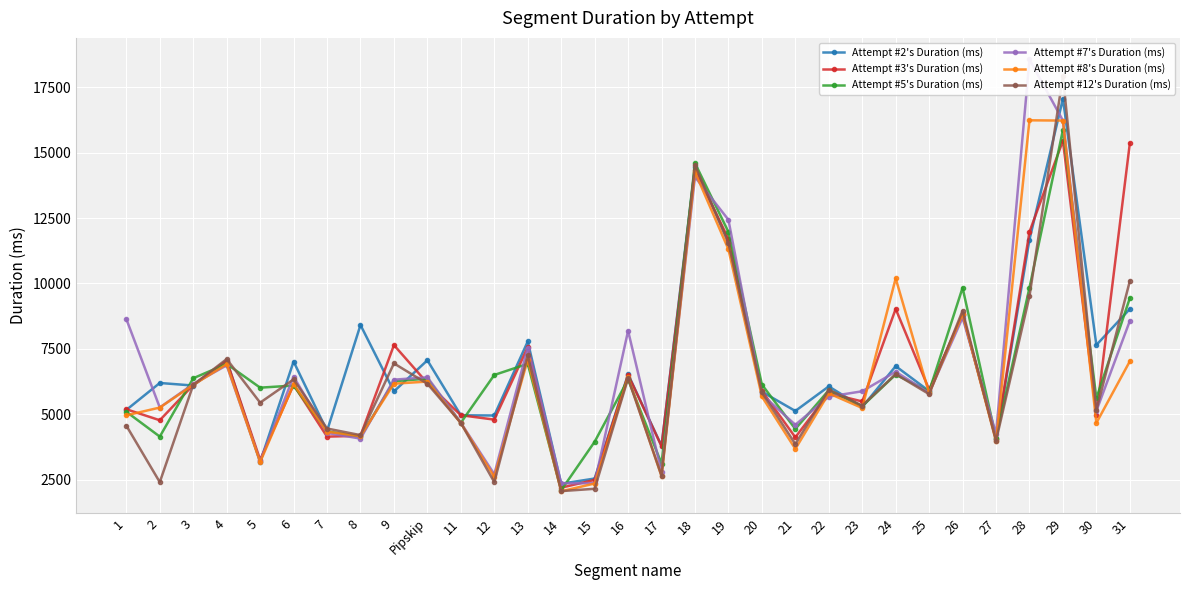

Reading left to right, list all the values displayed in this chart.

Attempt #2's Duration (ms): 5169	6199	6101	7048	3179	7018	4367	8415	5877	7066	4964	4957	7784	2349	2548	6528	3800	14450	11606	5864	5129	6068	5277	6842	5889	8807	4048	11678	17055	7651	9025
Attempt #3's Duration (ms): 5195	4775	6123	7056	3262	6129	4149	4181	7646	6194	4967	4799	7564	2199	2496	6511	3782	14347	11703	5895	4122	5804	5493	9029	5943	8824	4056	11971	15458	4992	15353
Attempt #5's Duration (ms): 5099	4150	6380	6927	6020	6101	4351	4141	6265	6364	4680	6505	6931	2101	3953	6331	3119	14598	11970	6139	4442	5920	5313	6521	5873	9838	4091	9841	15864	5615	9441
Attempt #7's Duration (ms): 8639	5261	6160	6873	3205	6442	4291	4073	6326	6416	4680	2712	7544	2366	2367	8193	2806	14070	12434	5759	4601	5678	5882	6629	5821	8692	4255	18559	16224	5131	8571
Attempt #8's Duration (ms): 4962	5260	6127	6915	3177	6151	4339	4168	6172	6253	4663	2614	7087	2060	2358	6423	2637	14259	11306	5683	3679	5801	5243	10196	5807	8828	3971	16235	16225	4672	7028
Attempt #12's Duration (ms): 4568	2410	6127	7112	5447	6336	4459	4206	6948	6169	4674	2410	7252	2067	2156	6377	2654	14522	11547	5837	3863	5942	5334	6538	5773	8956	3991	9517	17924	5160	10093